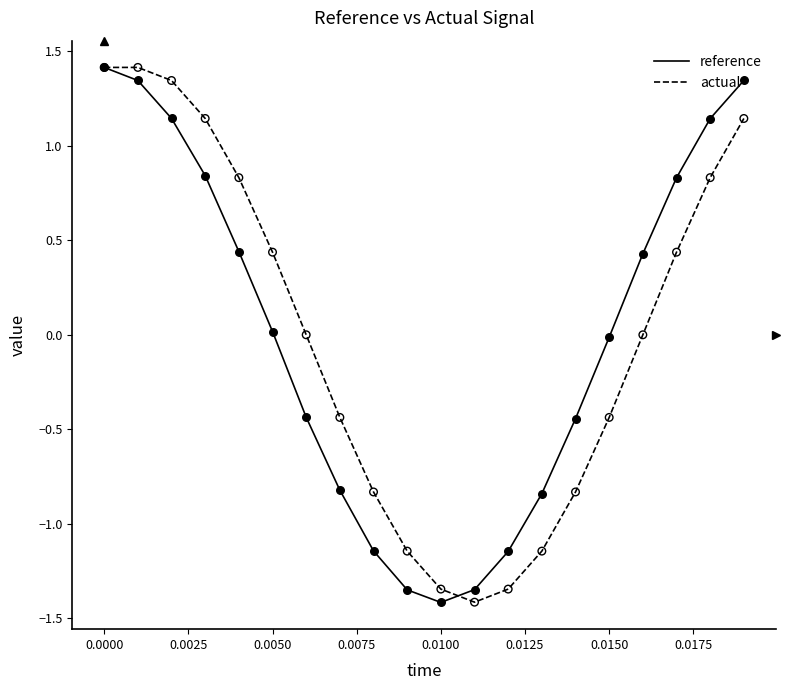

What is the maximum value shown in the chart?

1.4